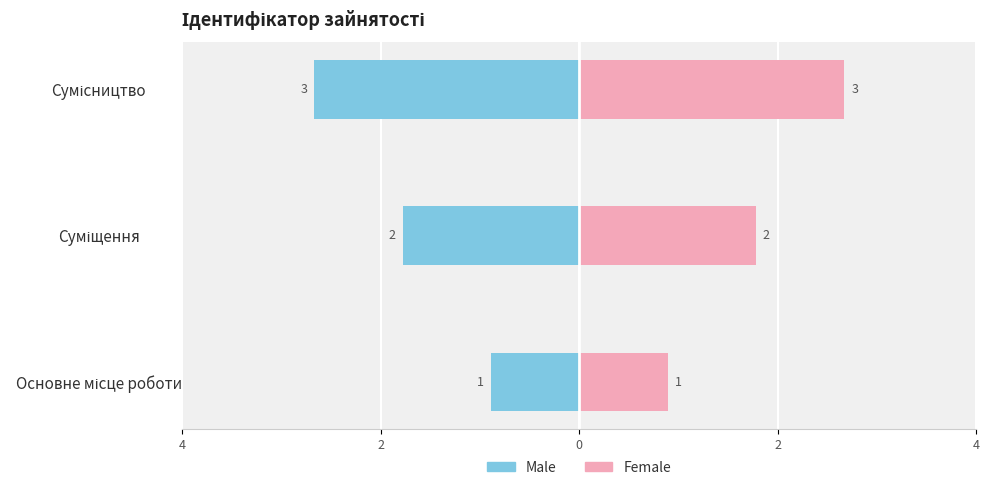

Which series changed the most between Суміщення and Сумісництво?

Male